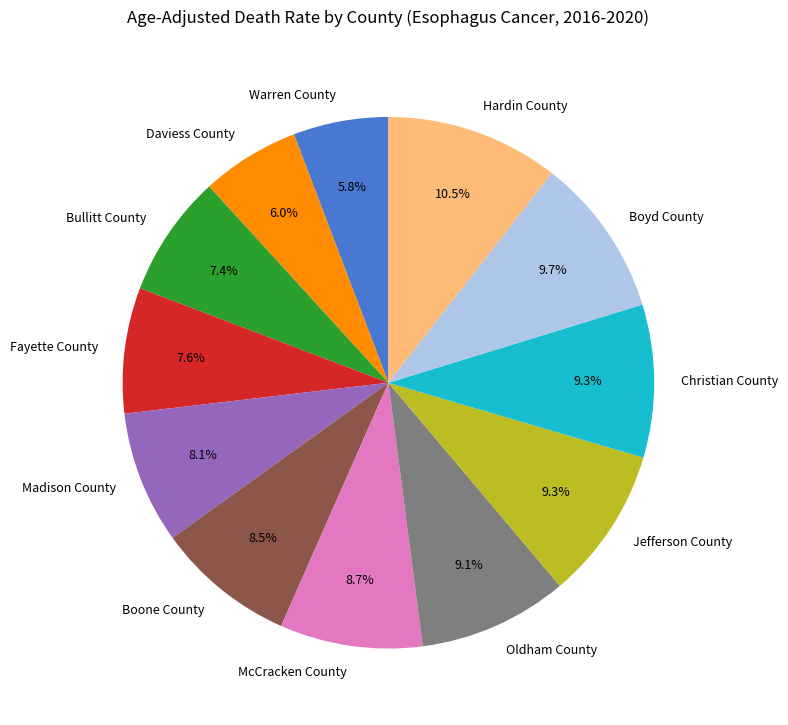

To the nearest percent, what percentage of the pie is Boyd County?

10%